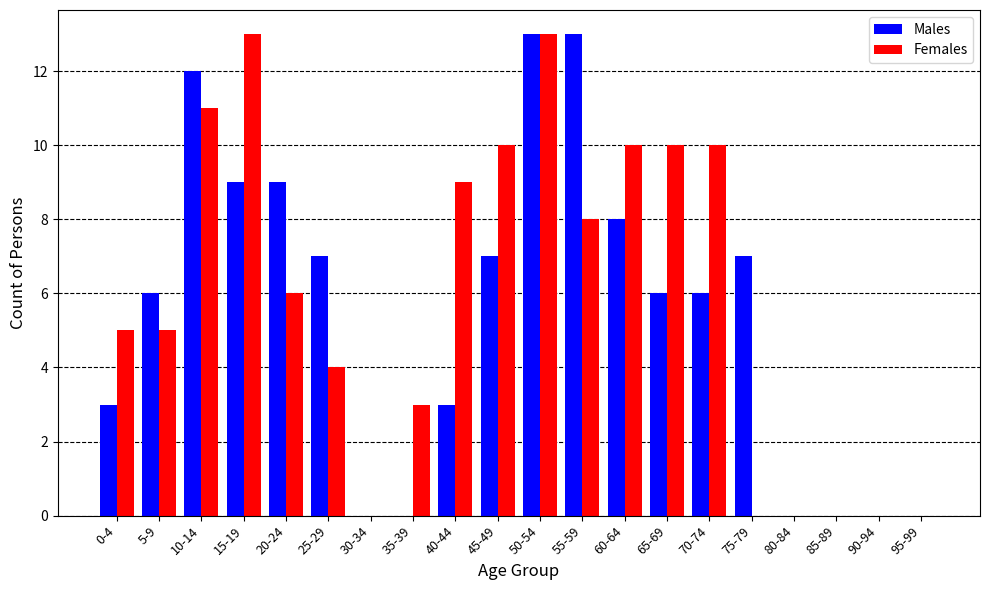

What is the sum of all Females values?

117